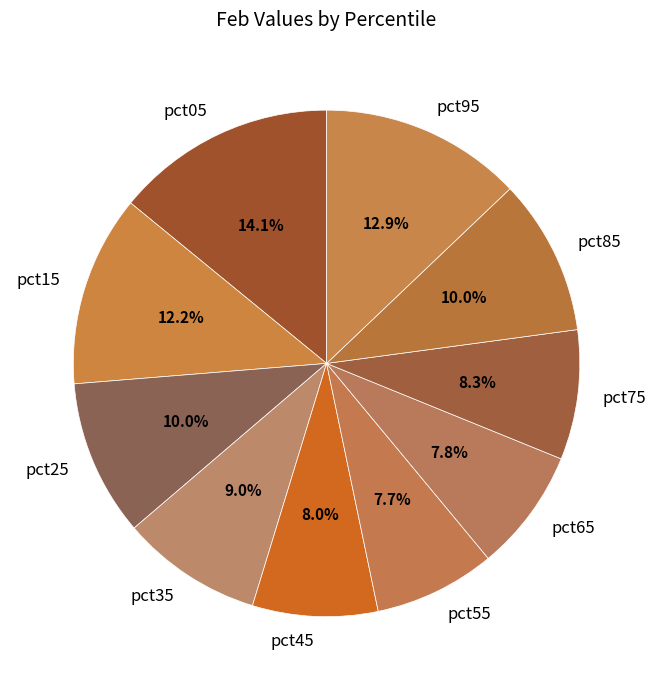

Between pct05 and pct55, which is larger?

pct05